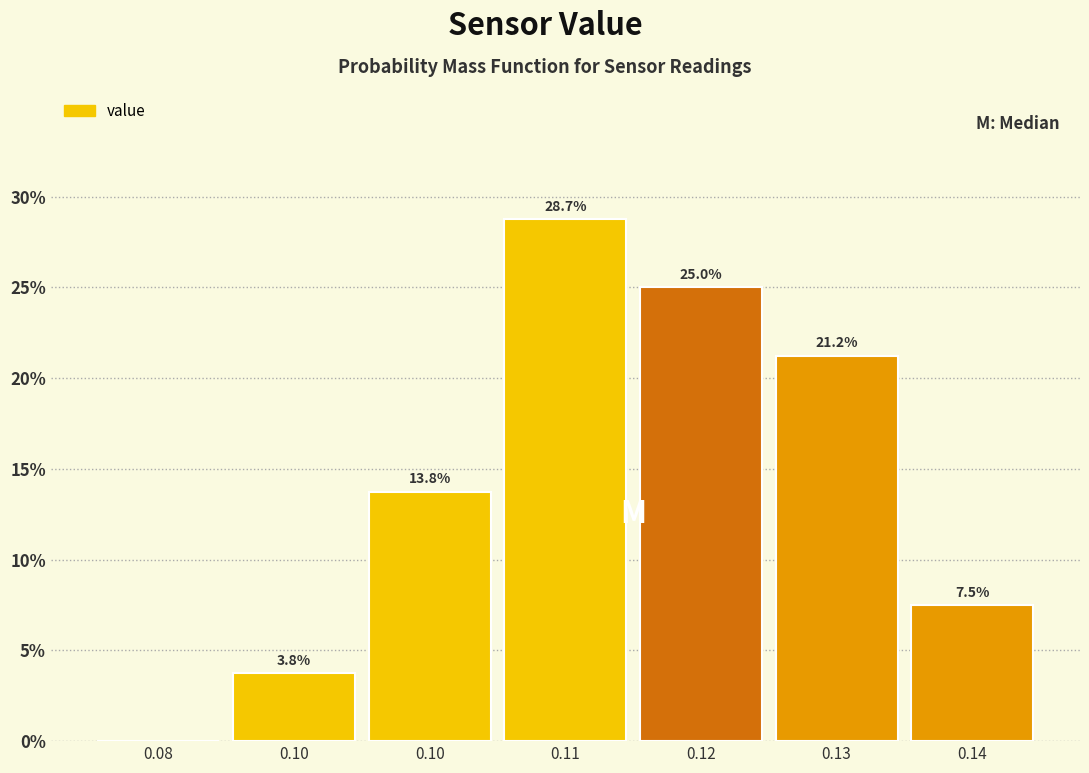

Are the bars horizontal?

No